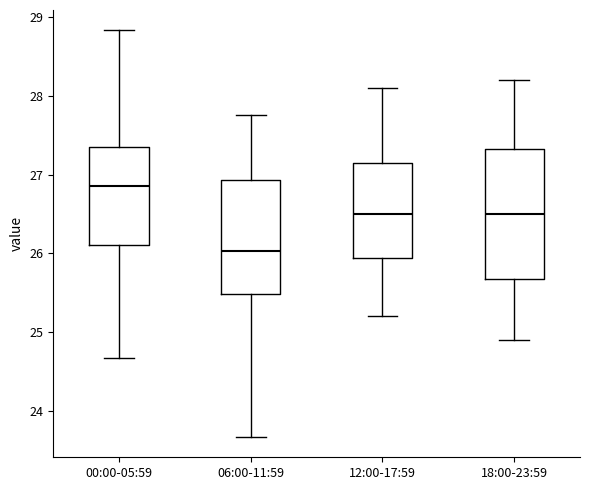

Reading left to right, transcribe this box plot: for each box, give where its median line is, the range the box spans, and where its two whiskers end, as read against the y-axis. The values are not printed on the chart, so give them approximately, as read against the axis.

00:00-05:59: median 26.9, box 26.1 to 27.4, whiskers 24.7 to 28.8
06:00-11:59: median 26.0, box 25.5 to 26.9, whiskers 23.7 to 27.8
12:00-17:59: median 26.5, box 25.9 to 27.2, whiskers 25.2 to 28.1
18:00-23:59: median 26.5, box 25.7 to 27.3, whiskers 24.9 to 28.2